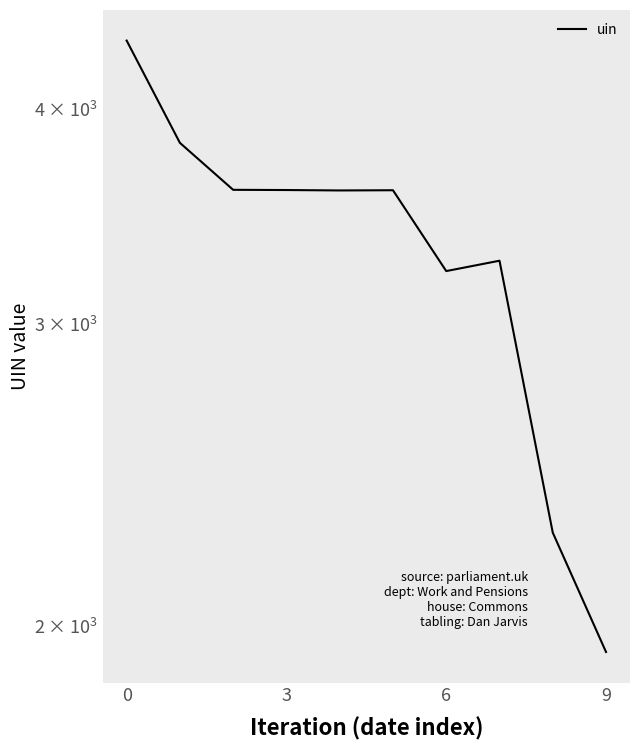

Which has a higher value, 5 or 9?

5